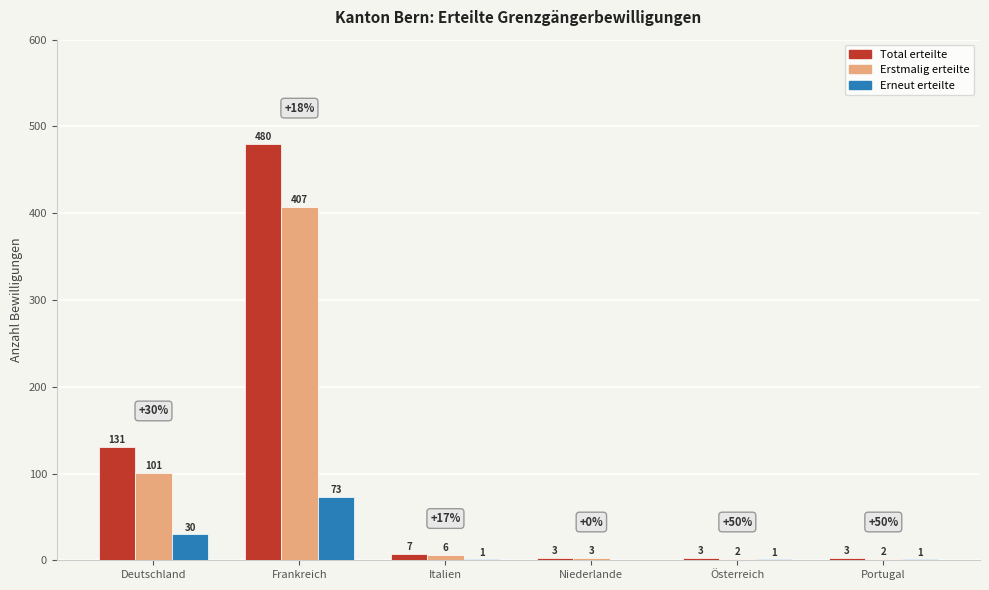

What is the total value across all series at Portugal?

6